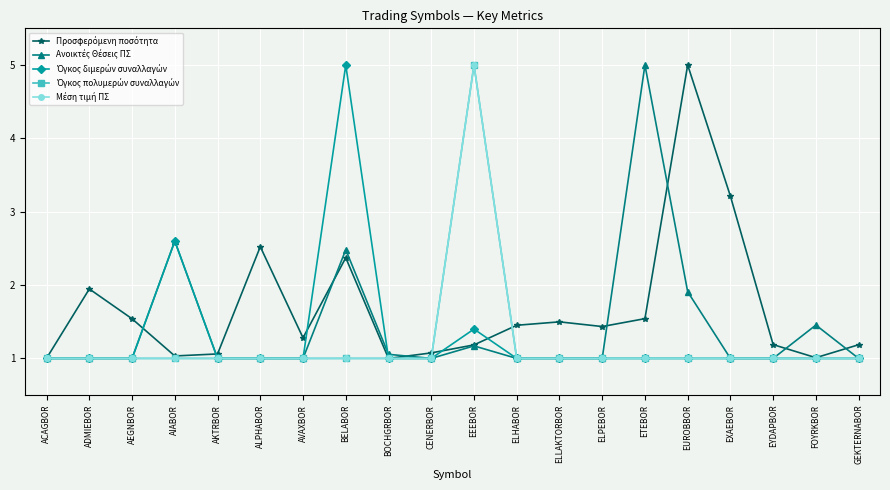

Is this an area chart (filled region under the line)?

No